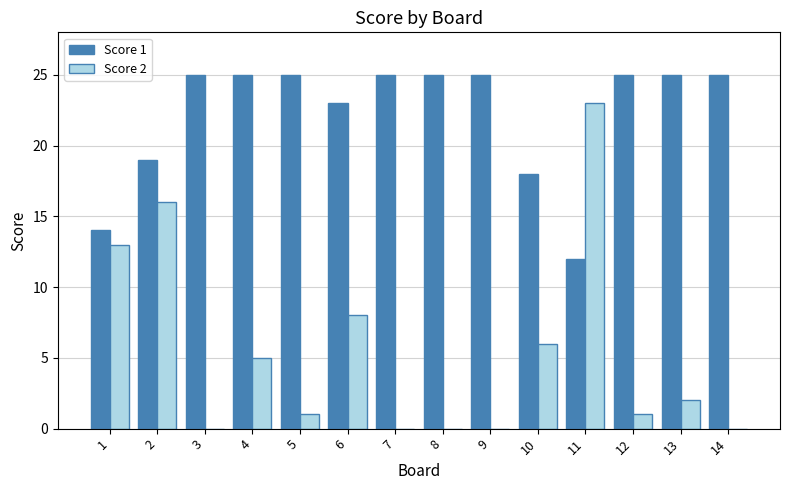

What is the maximum value for Score 2?

23